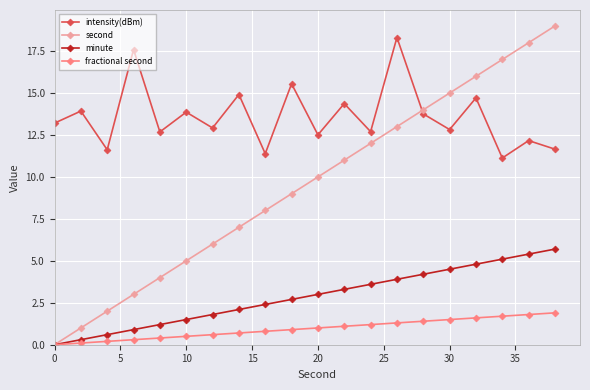

What is the difference between the maximum and minimum values in the second series?

19.0